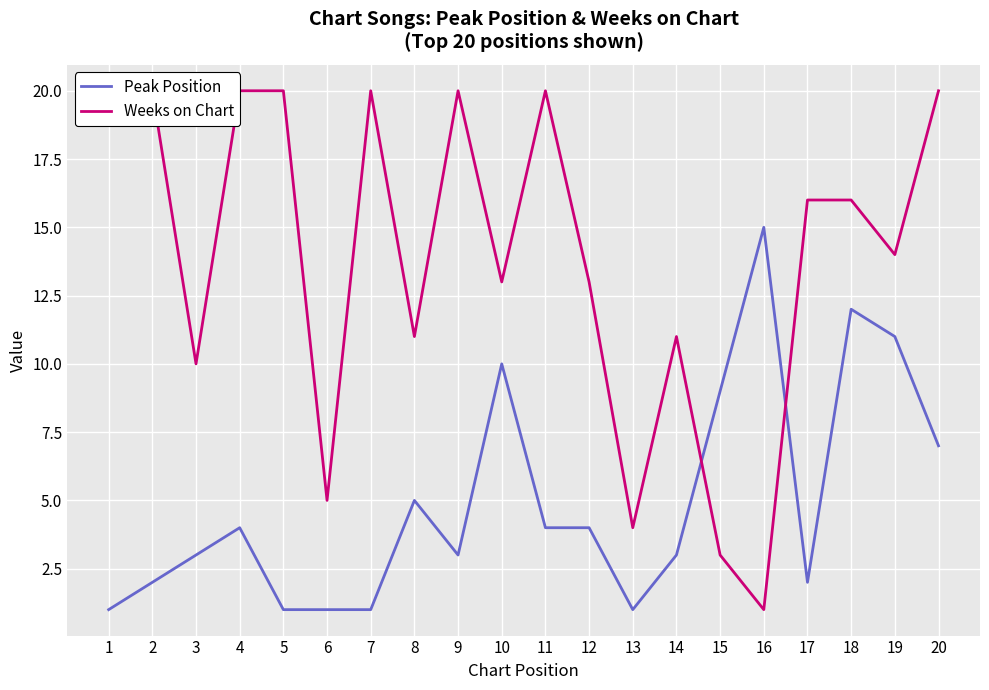

List the series in order of their overall mean, highest first.

Weeks on Chart, Peak Position